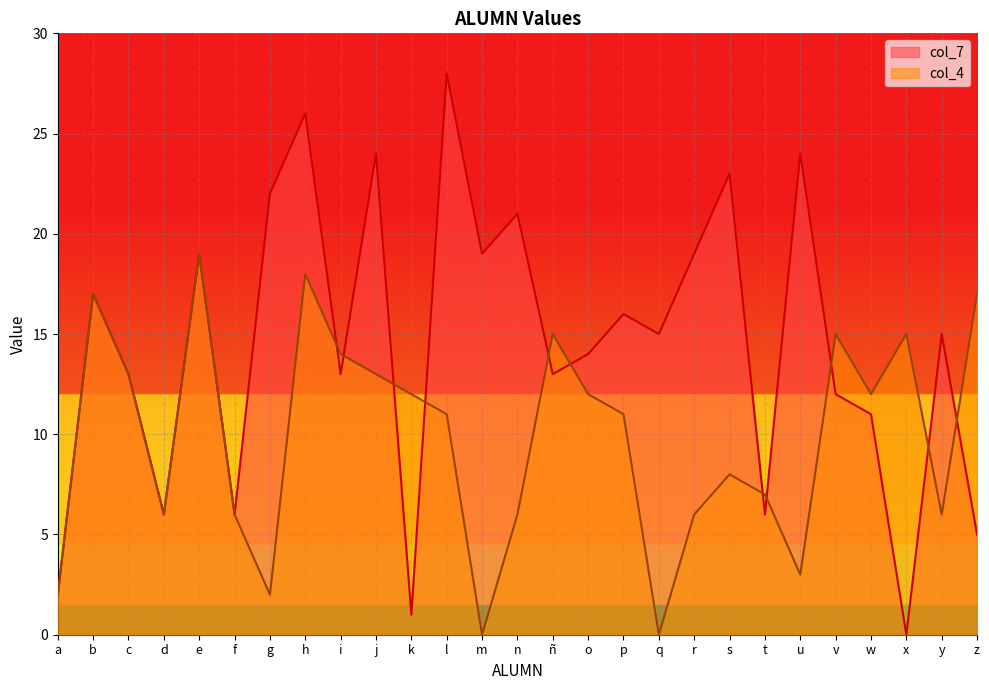

Is it true that col_7 equals 1 at k?

True